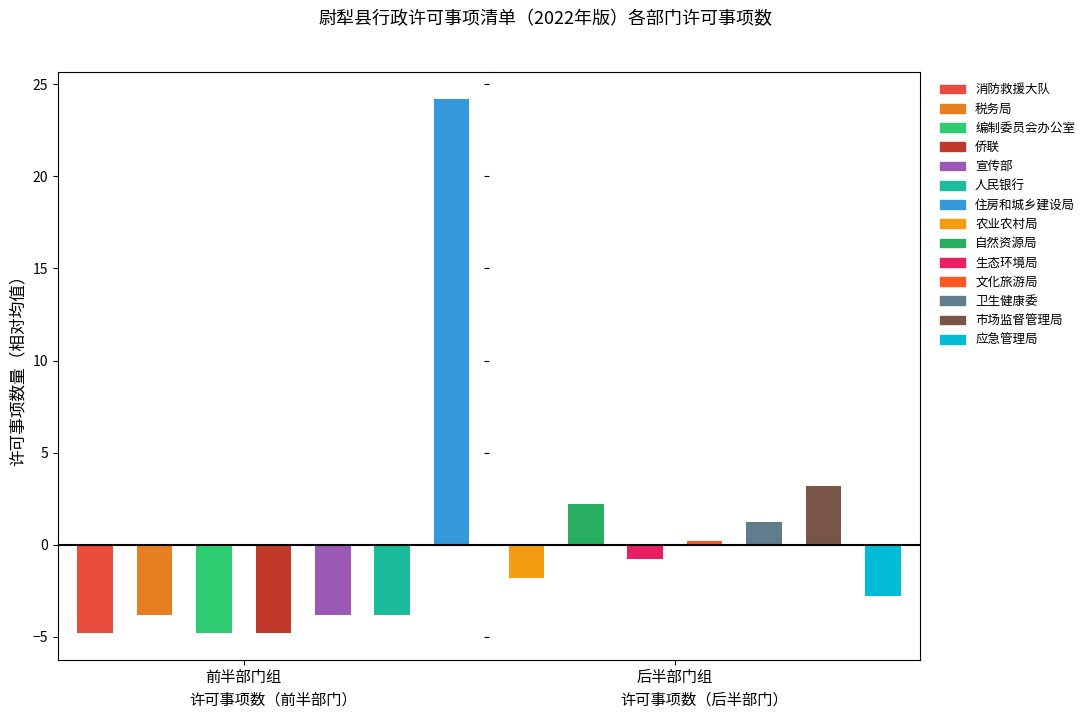

How many bars are there in total?

14